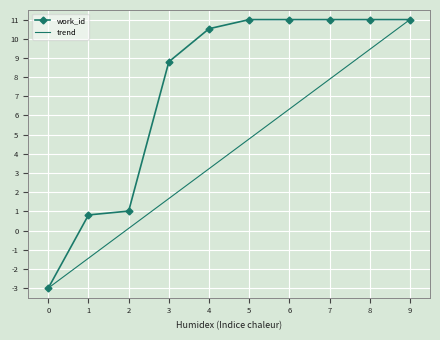

Which series has the largest total across all categories?

work_id